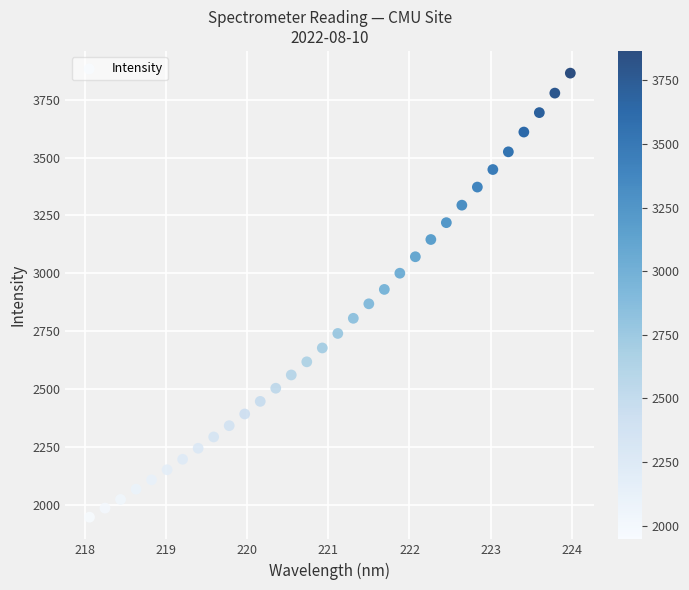

What is the range of Y values (max minus min)?

1918.5